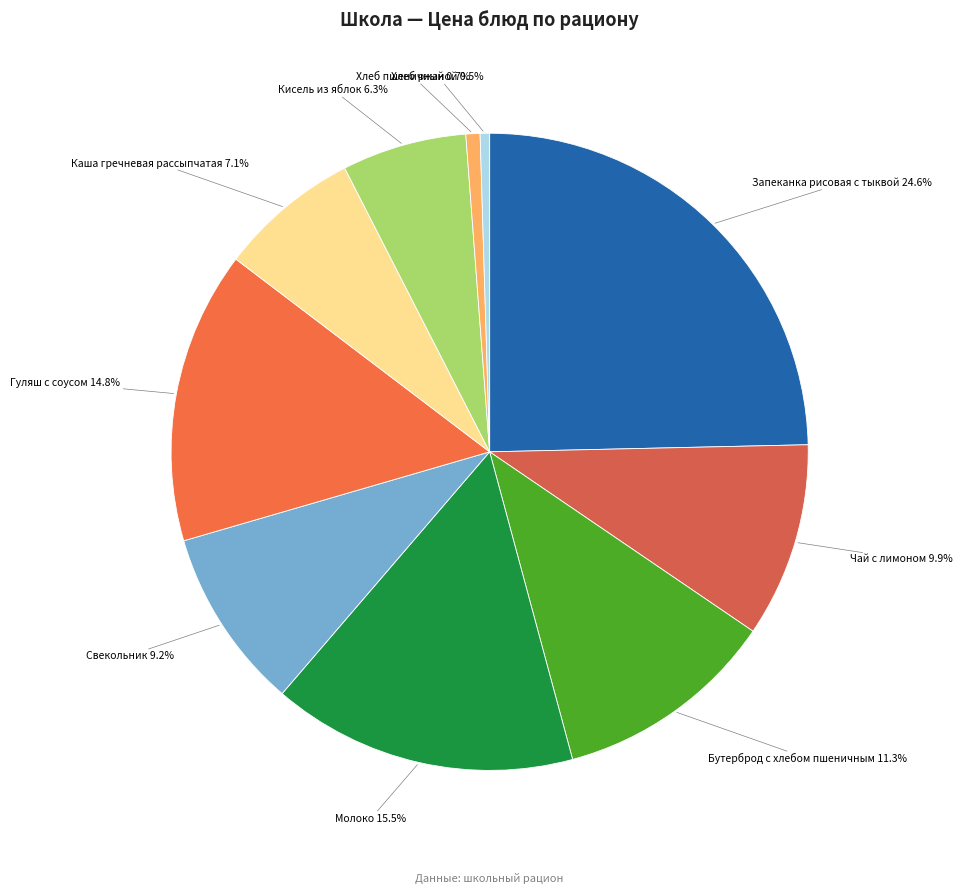

How many slices are in this pie chart?

10